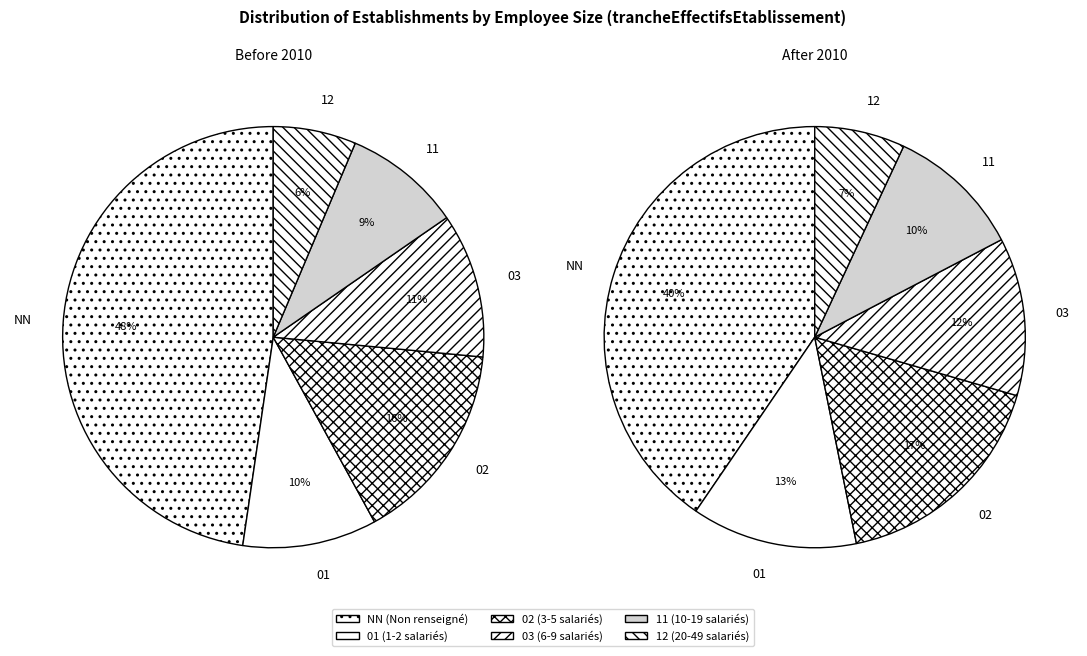

Is 01 the majority of the pie?

No